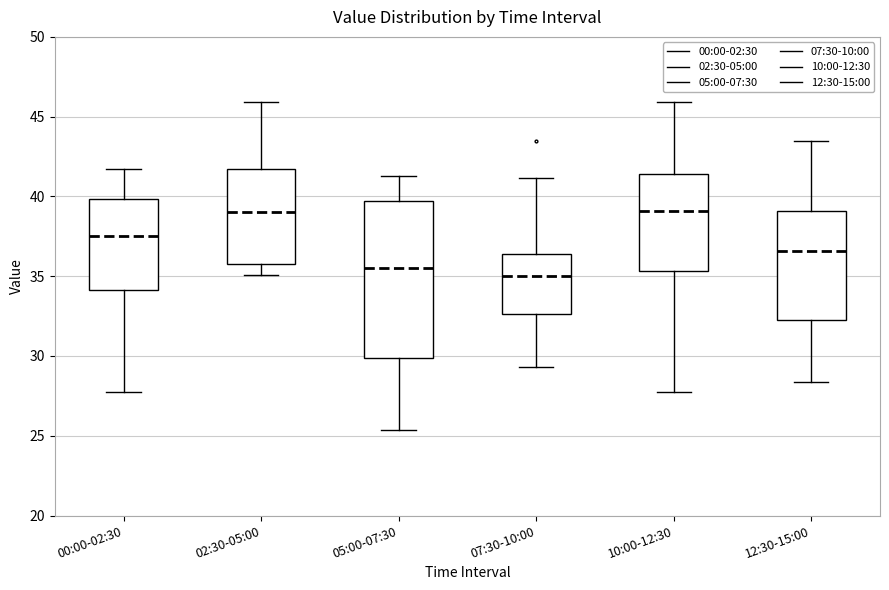

Where is the upper edge of the box for 12:30-15:00 on the y-axis? The values are not printed on the chart, so give them approximately, as read against the axis.

39.0